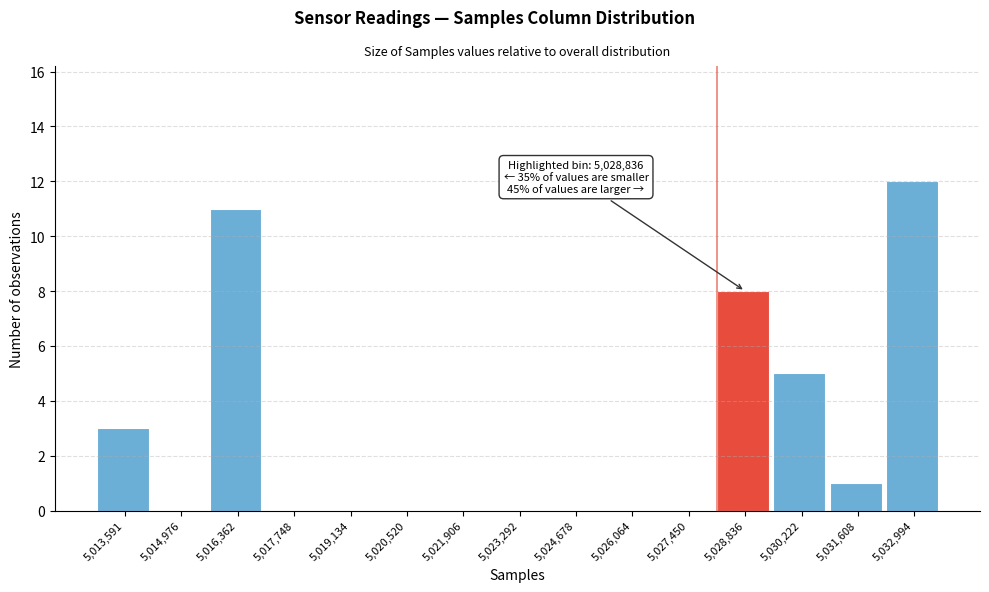

Reading left to right, extract all data points from this chart.

5,013,591=3	5,014,976=0	5,016,362=11	5,017,748=0	5,019,134=0	5,020,520=0	5,021,906=0	5,023,292=0	5,024,678=0	5,026,064=0	5,027,450=0	5,028,836=8	5,030,222=5	5,031,608=1	5,032,994=12